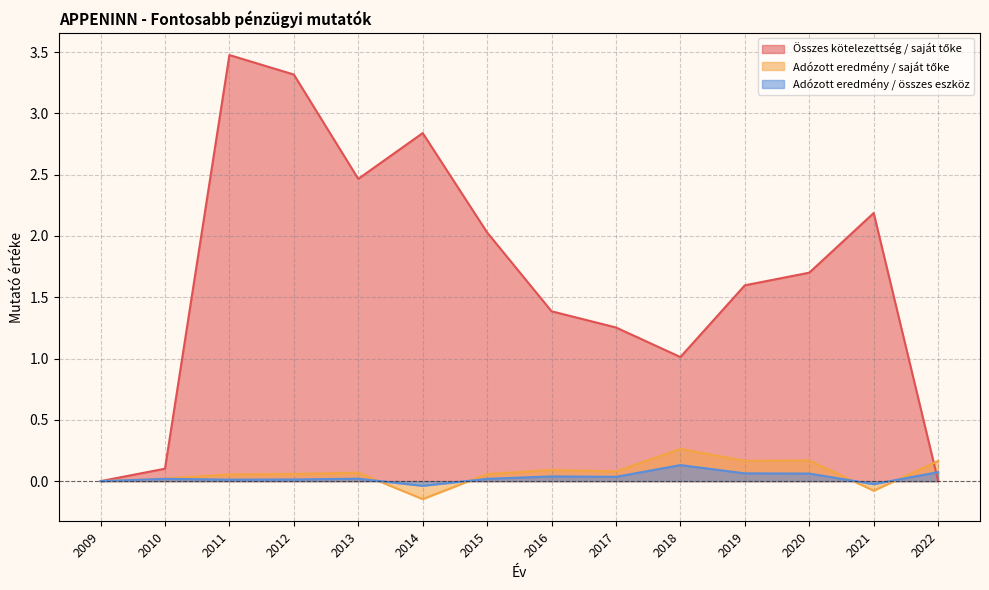

How many categories are shown in the chart?

14